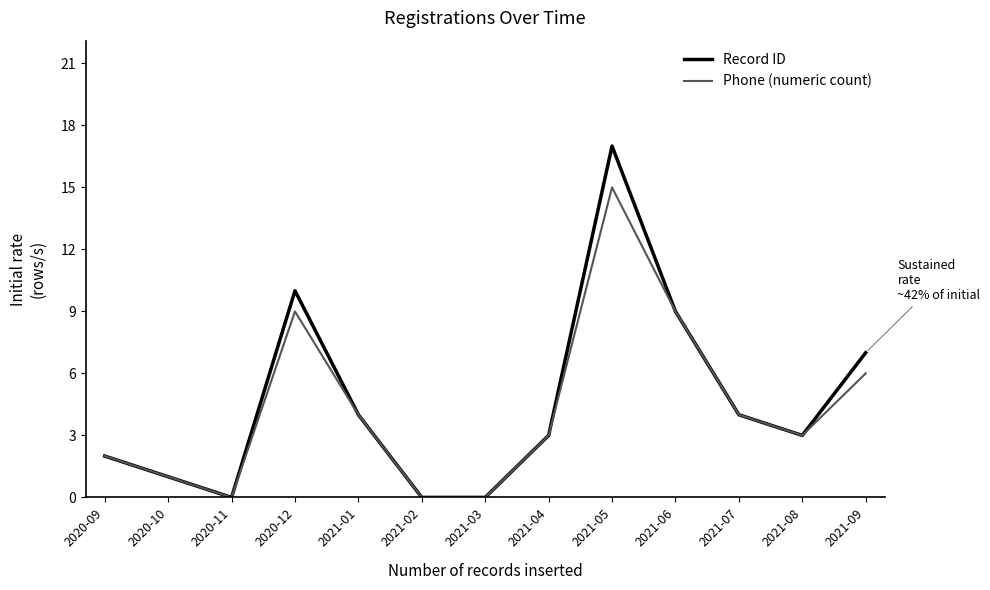

Rank the series by their average value, from lowest to highest.

Phone (numeric count), Record ID